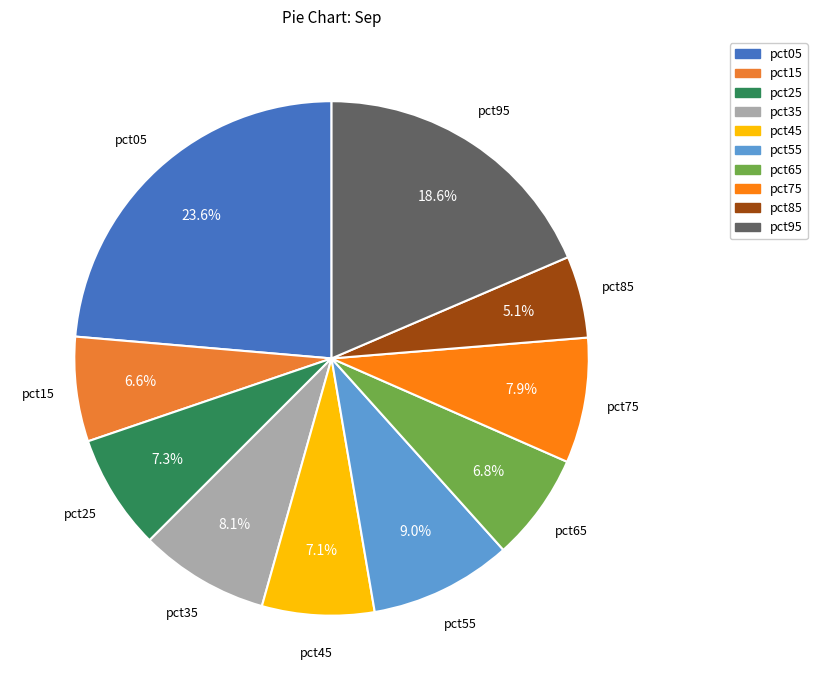

True or false: pct35 accounts for 8% of the total.

True